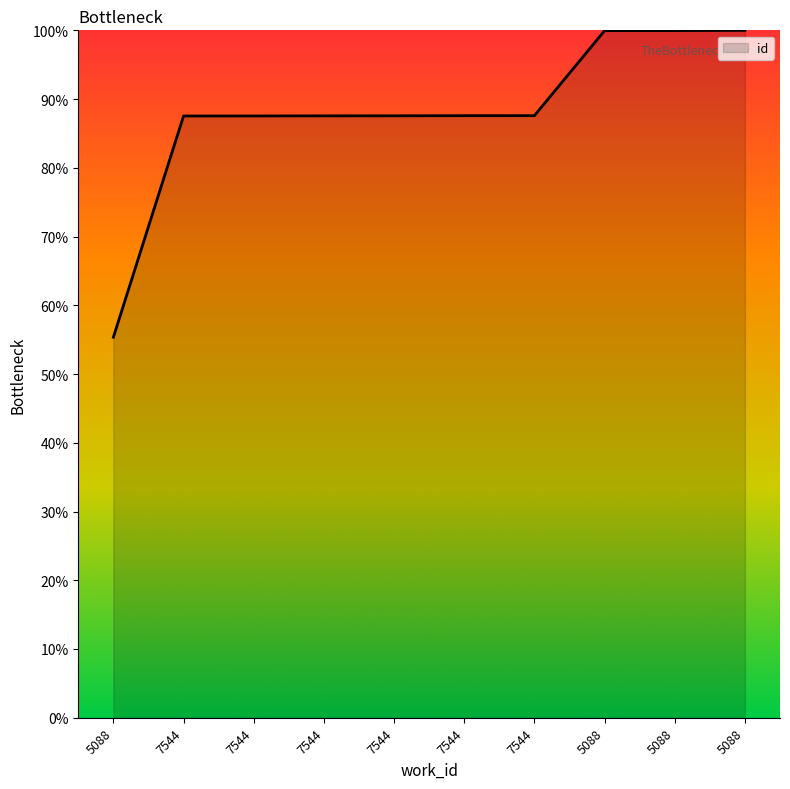

What is the change in value from 7544 to 5088?

+12.4